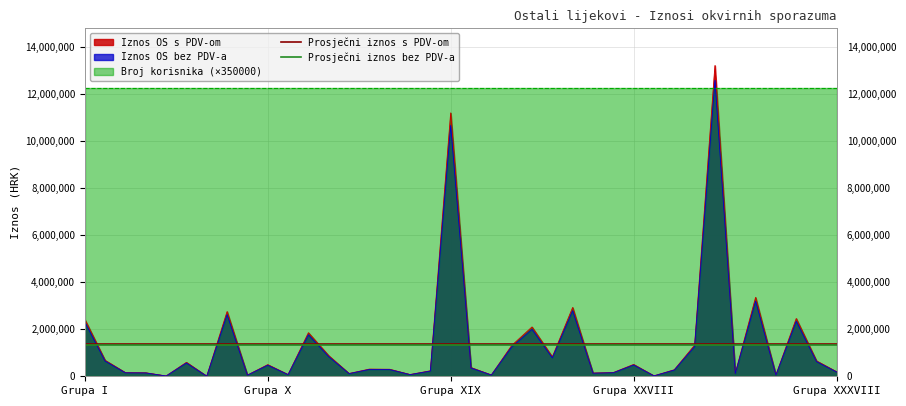

The Prosječni iznos s PDV-om series shows 1376937.5 at Grupa X. True or false?

True